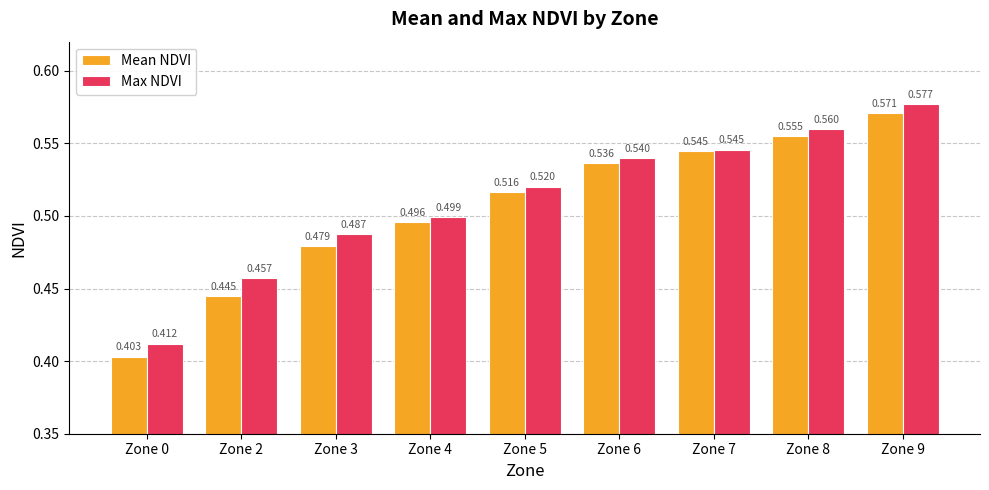

What is the difference between the second highest and second lowest values in the Mean NDVI series?

0.1